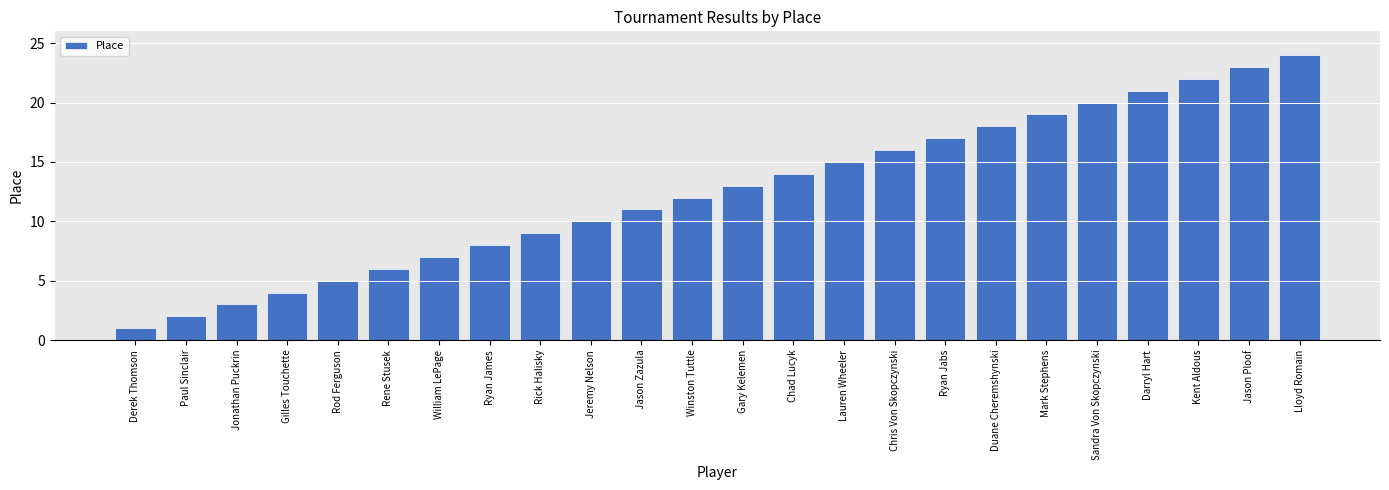

Approximately how many times larger is the value at Rod Ferguson compared to Winston Tuttle?

0.4